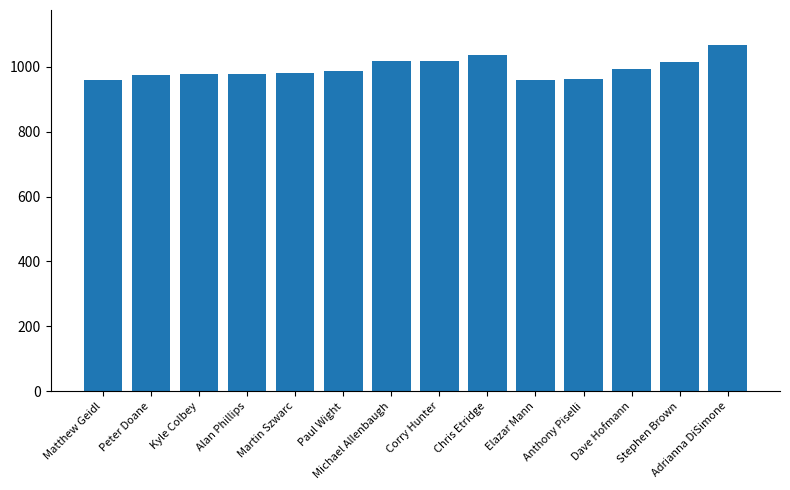

True or false: the data shows 1264.2 at Elazar Mann.

False